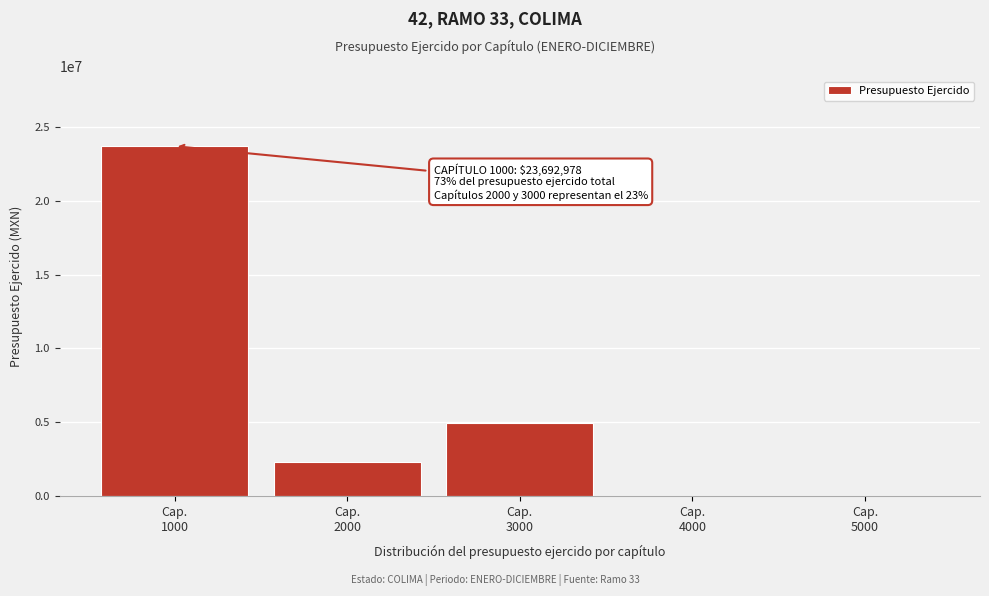

How many series are shown in this chart?

1